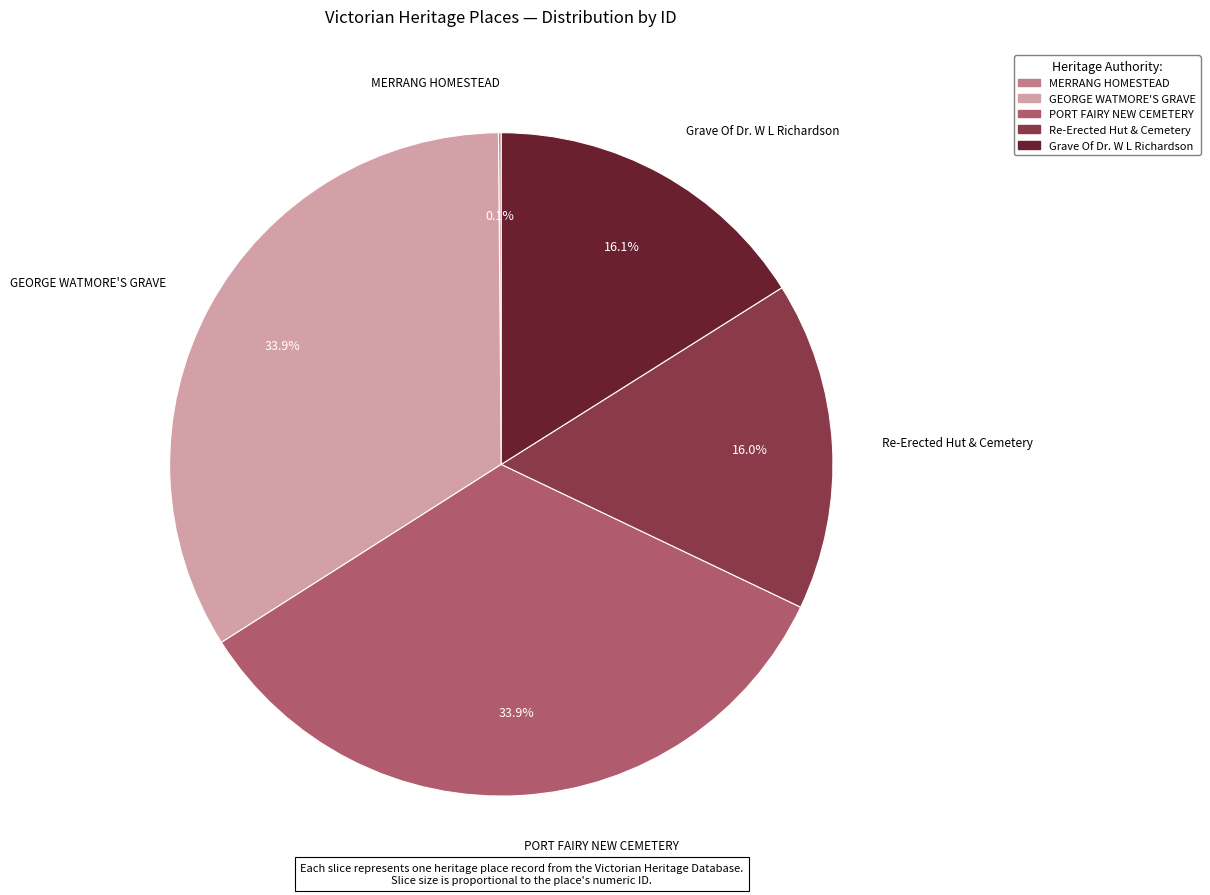

What percentage is NOT represented by Re-Erected Hut & Cemetery?

84.0%